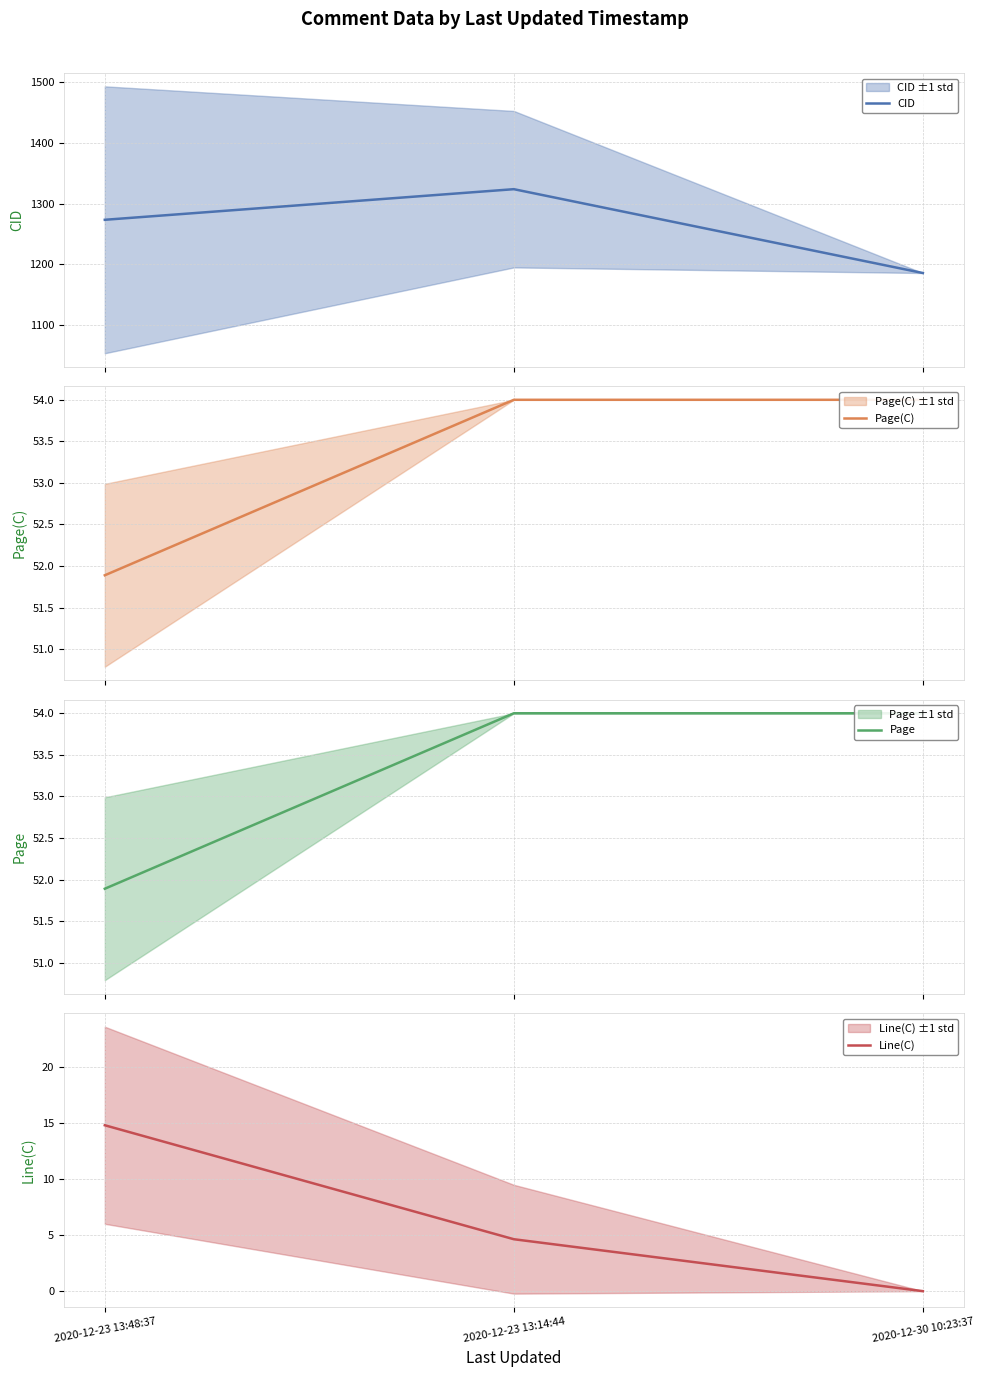

Which category has the lowest value across all series?

2020-12-30 10:23:37